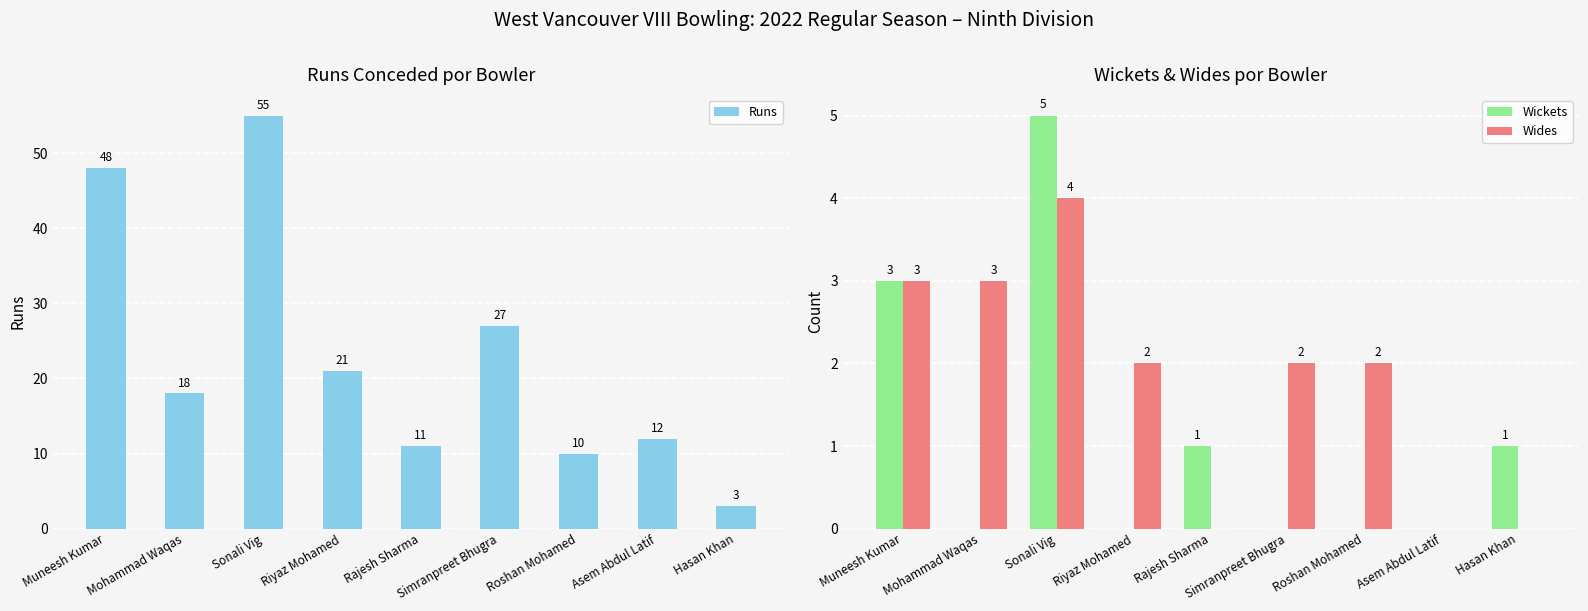

The Wides series shows 5 at Muneesh Kumar. True or false?

False